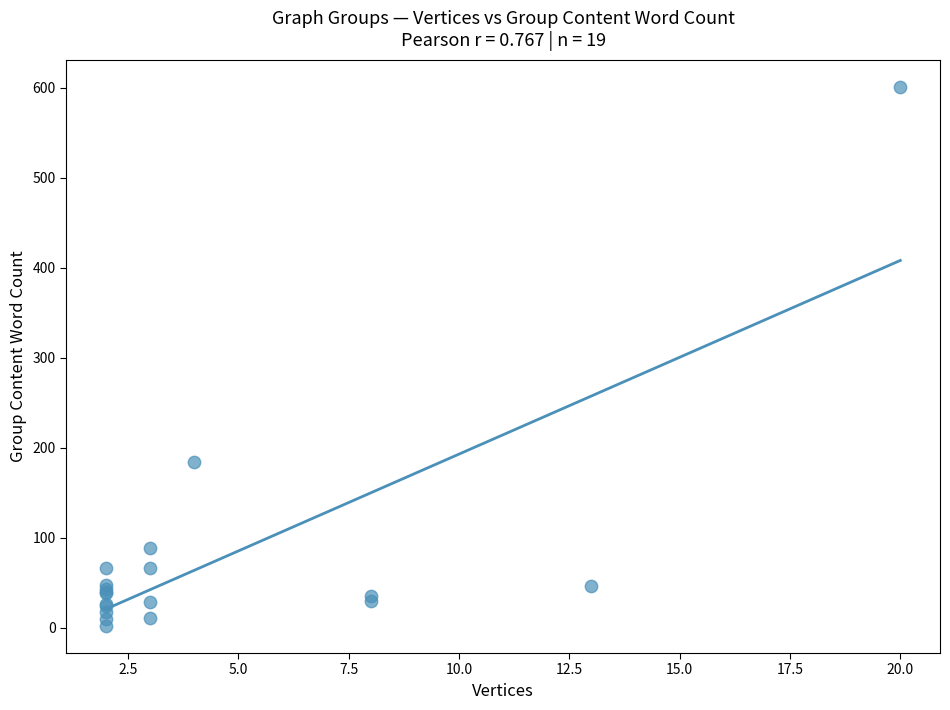

What Y value in the scatter plot is closest to 301?

184